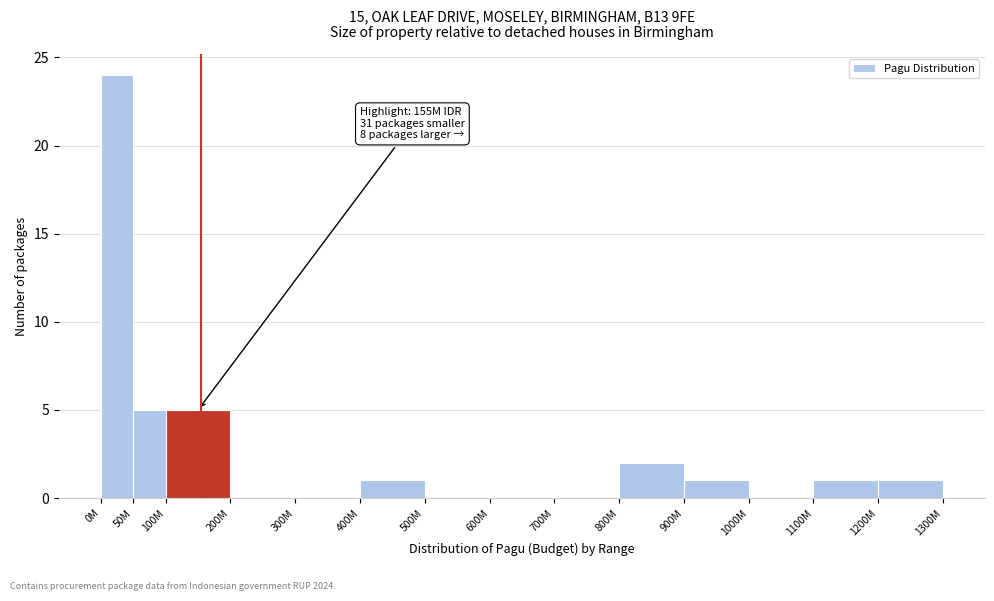

Reading left to right, what are all the values shown in this chart?

0M=24	50M=5	100M=5	200M=0	300M=0	400M=1	500M=0	600M=0	700M=0	800M=2	900M=1	1000M=0	1100M=1	1200M=1